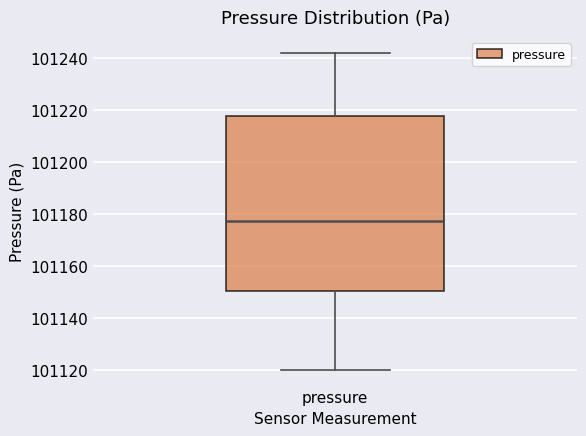

Transcribe this box plot: give where the median line is, the range the box spans, and where the two whiskers end, as read against the y-axis. The values are not printed on the chart, so give them approximately, as read against the axis.

median 101178, box 101150 to 101218, whiskers 101120 to 101242